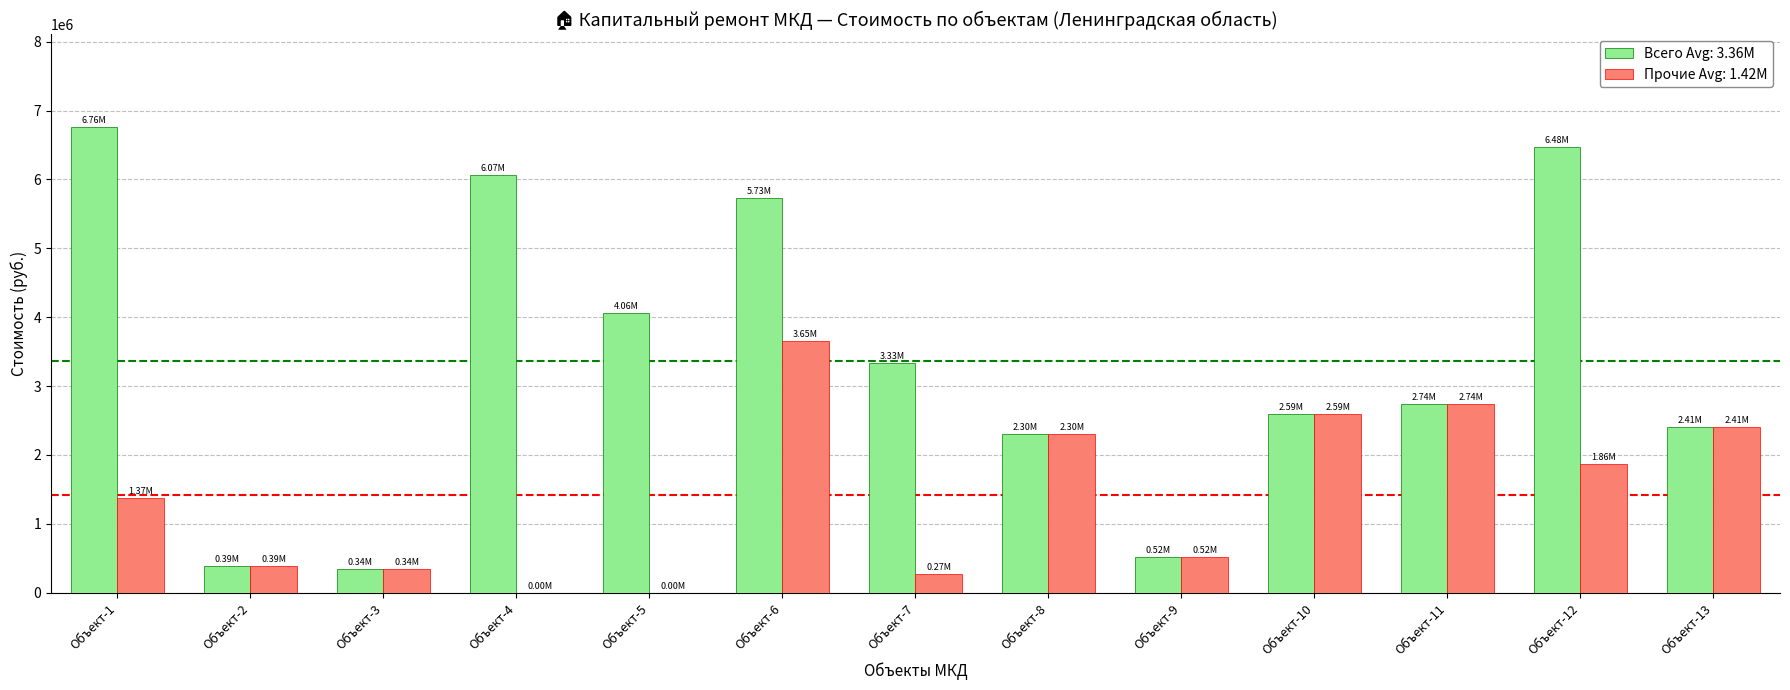

What is the sum of all Всего Avg: 3.36M values?

43699096.6